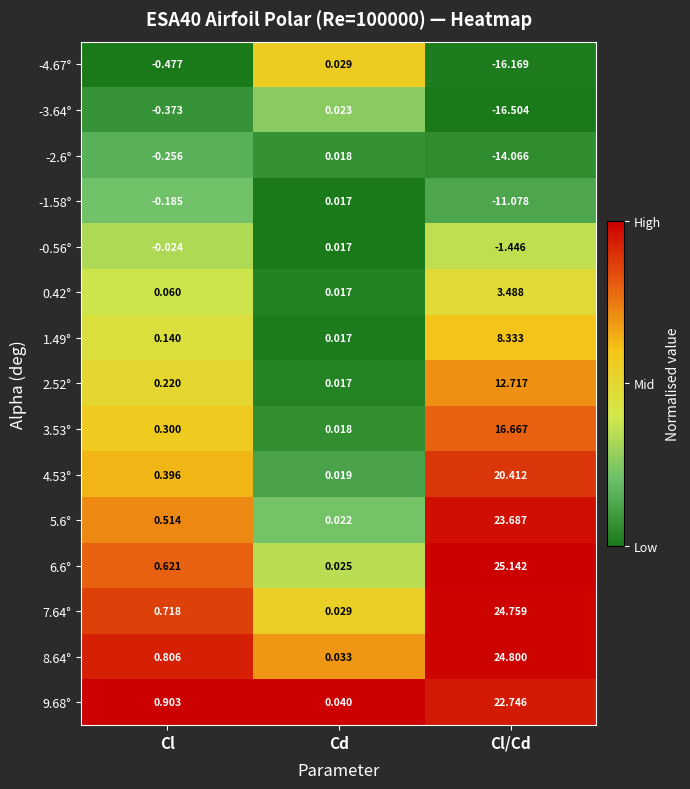

At Cl/Cd, list the series in order from largest to smallest.

6.6°, 8.64°, 7.64°, 5.6°, 9.68°, 4.53°, 3.53°, 2.52°, 1.49°, 0.42°, -0.56°, -1.58°, -2.6°, -4.67°, -3.64°